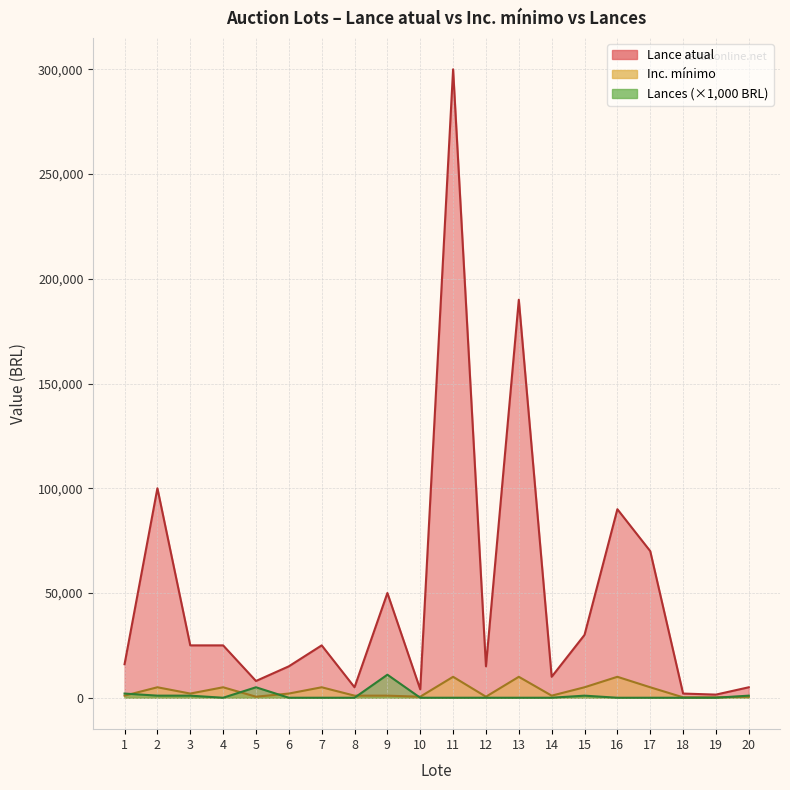

List the series in order of their peak value, lowest first.

Inc. mínimo, Lances, Lance atual